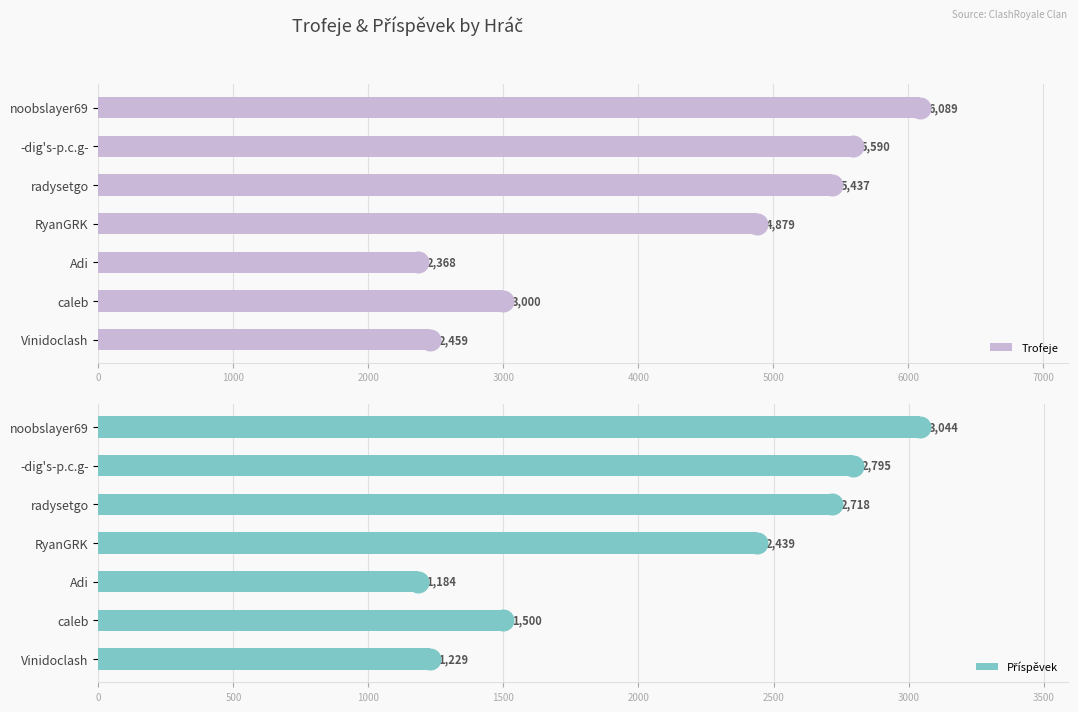

Read the Trofeje value at -dig's-p.c.g-.

5590